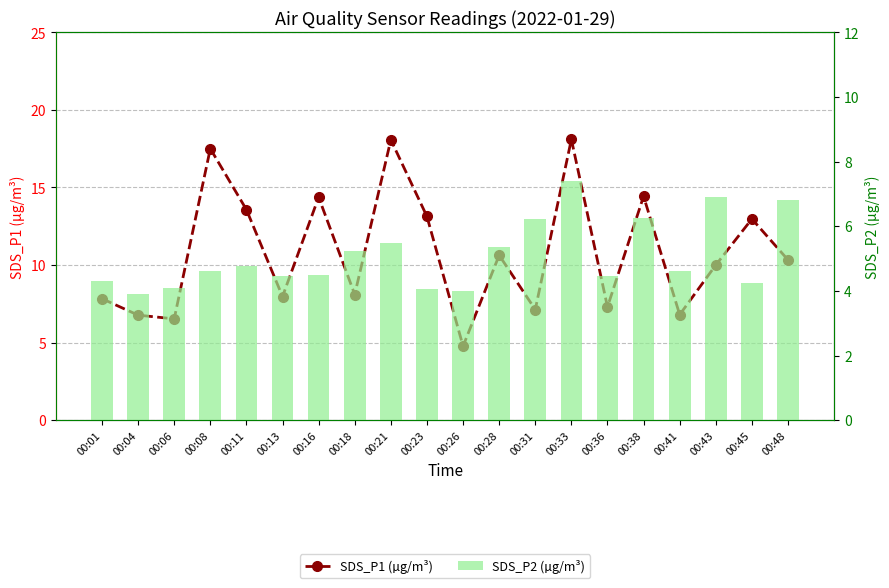

What is the difference between the second highest and minimum values in the SDS_P1 (µg/m³) series?

13.3